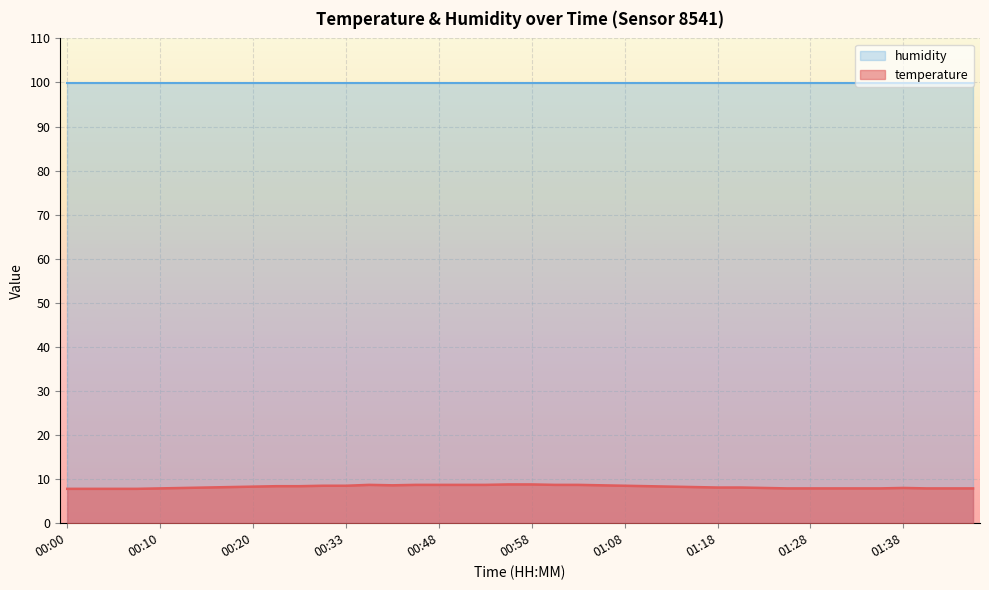

What is the change in value from 01:06 to 01:28?

-0.7